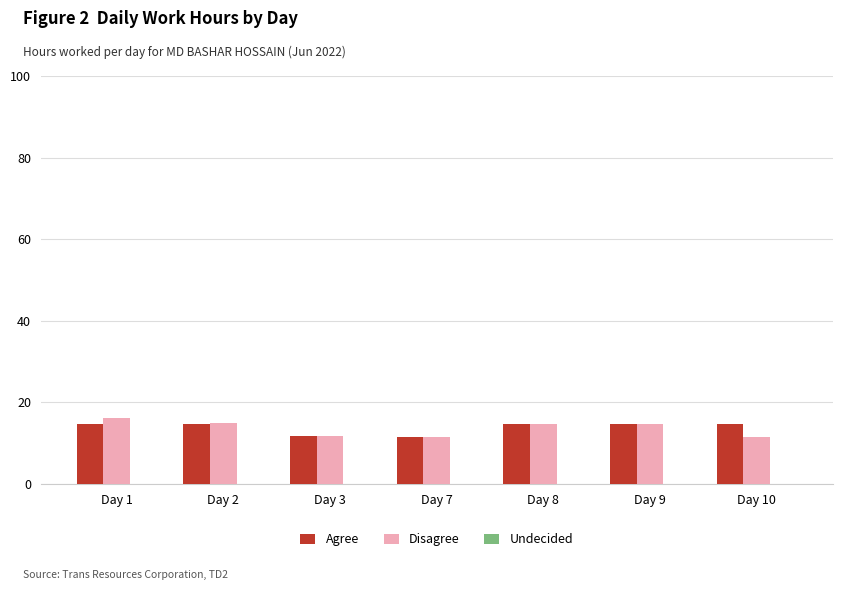

The Agree series shows 14.8 at Day 2. True or false?

True